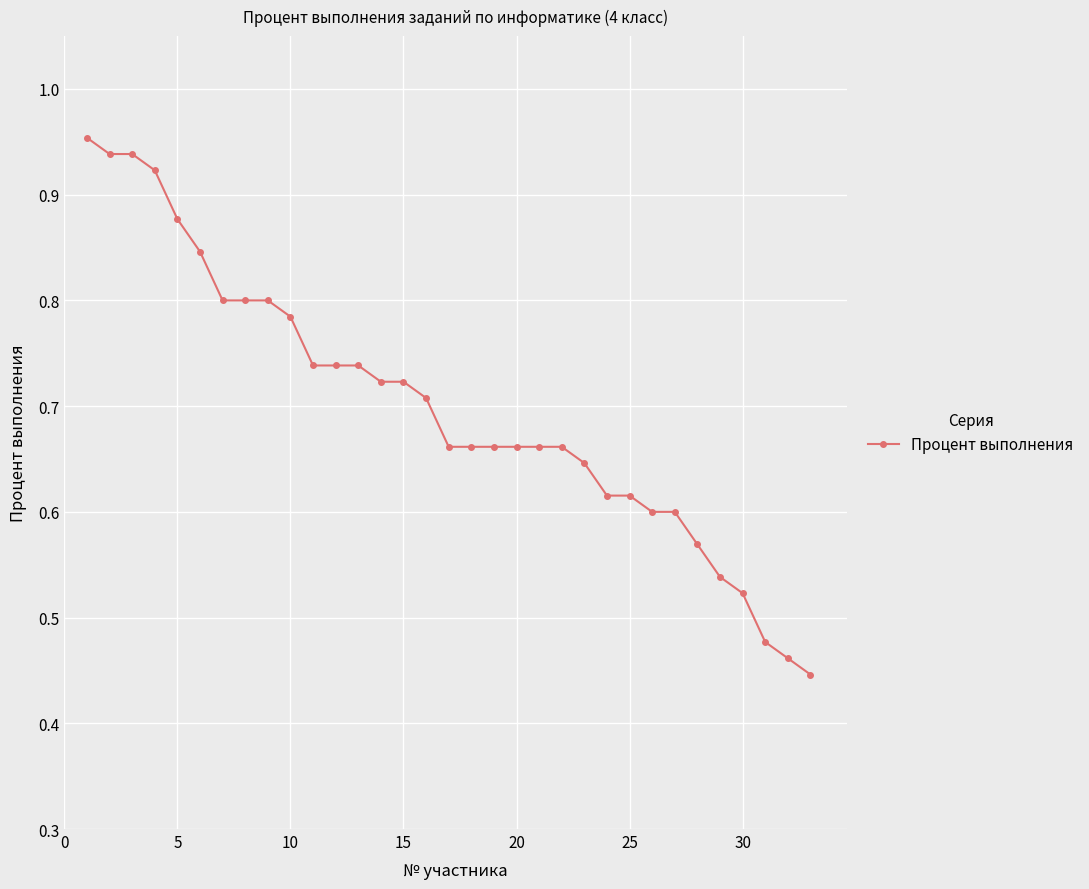

What is the sum of all values?

23.1